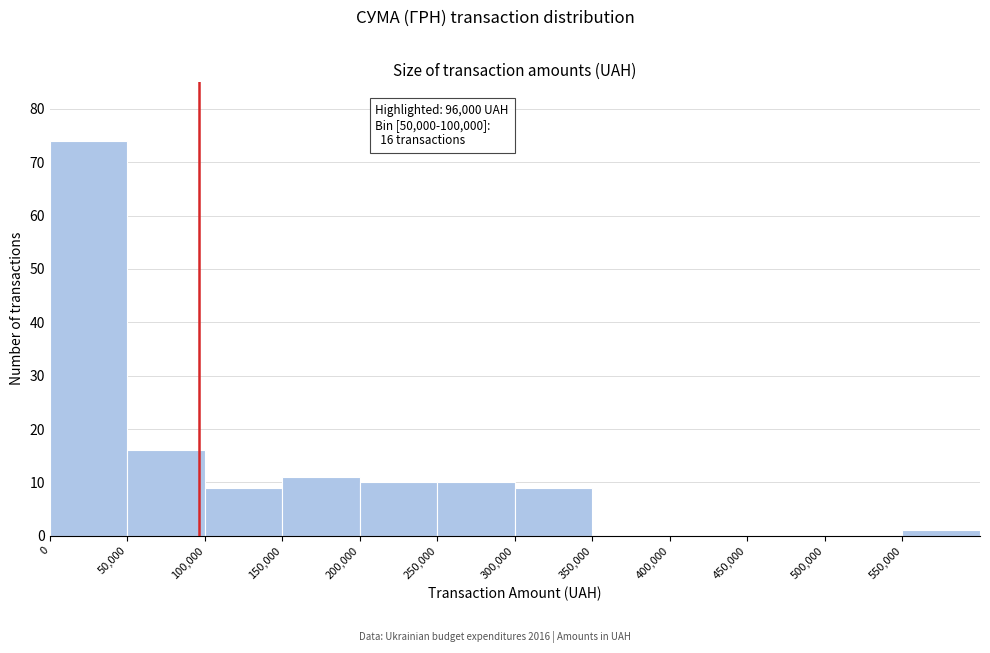

Over which range of the x-axis is the bar tallest?

0 to 50000